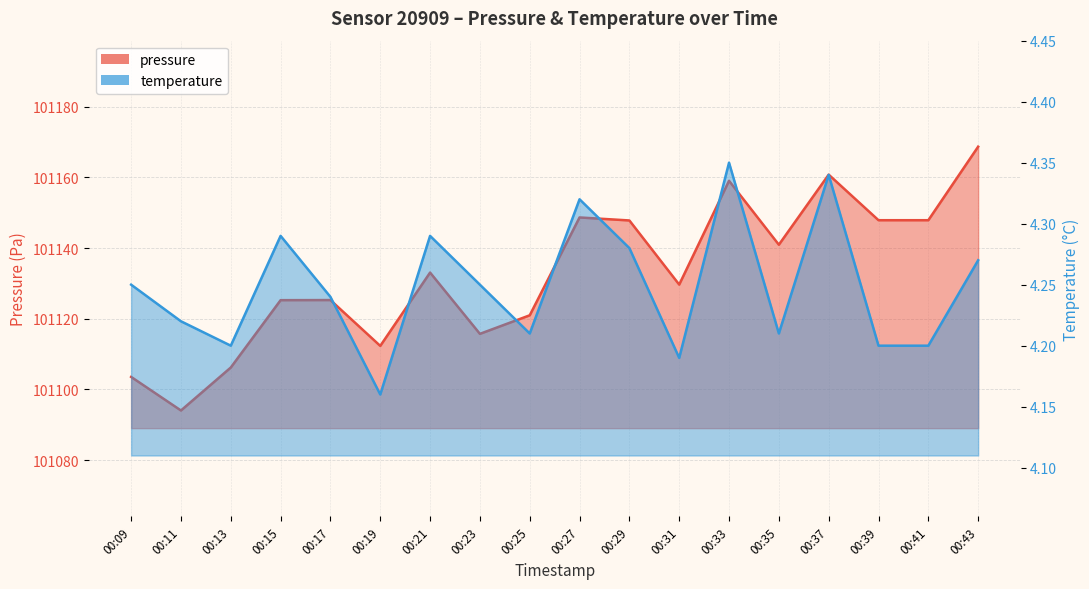

What is the minimum value shown in the chart?

4.2